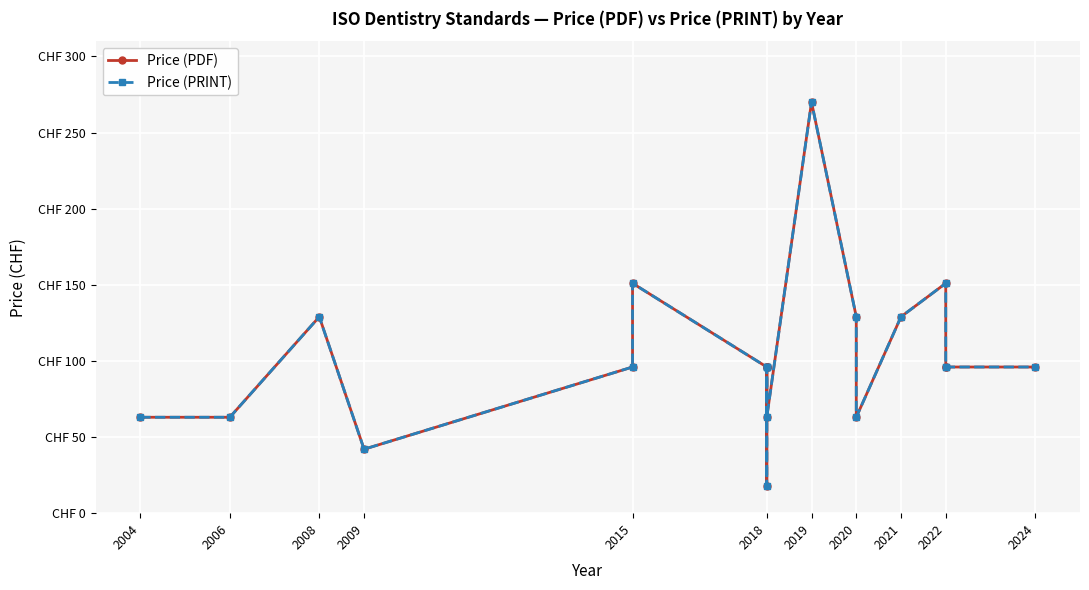

What is the value of the Price (PRINT) point at the 12th from the left?

63